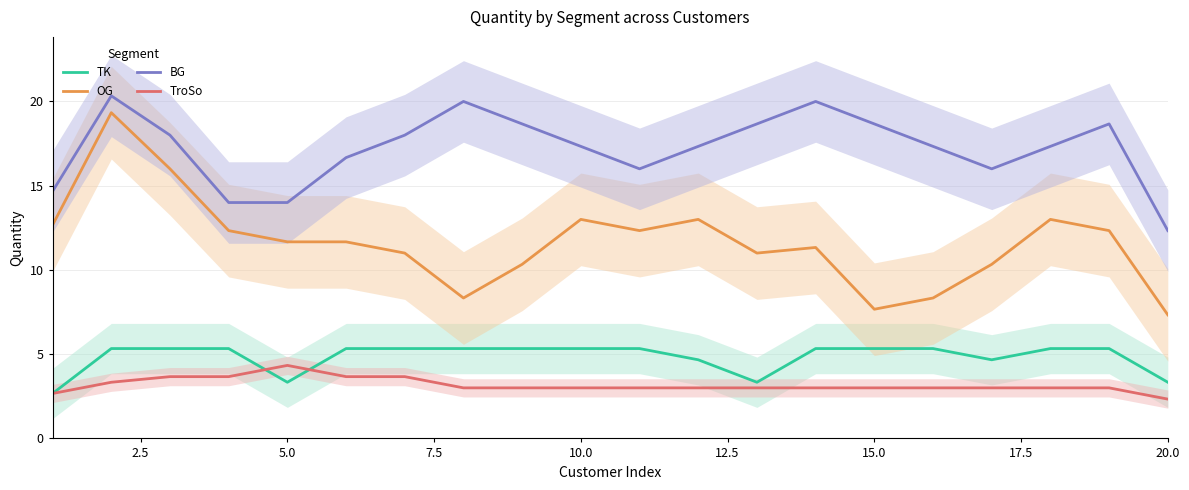

True or false: TroSo and BG intersect in this chart.

False